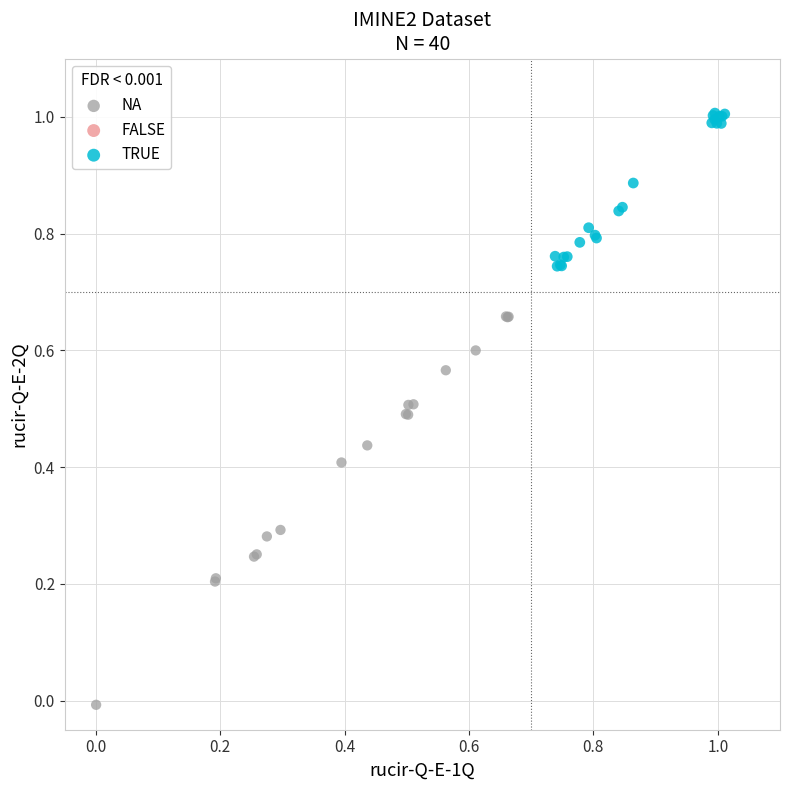

Which series contains the highest Y value?

TRUE